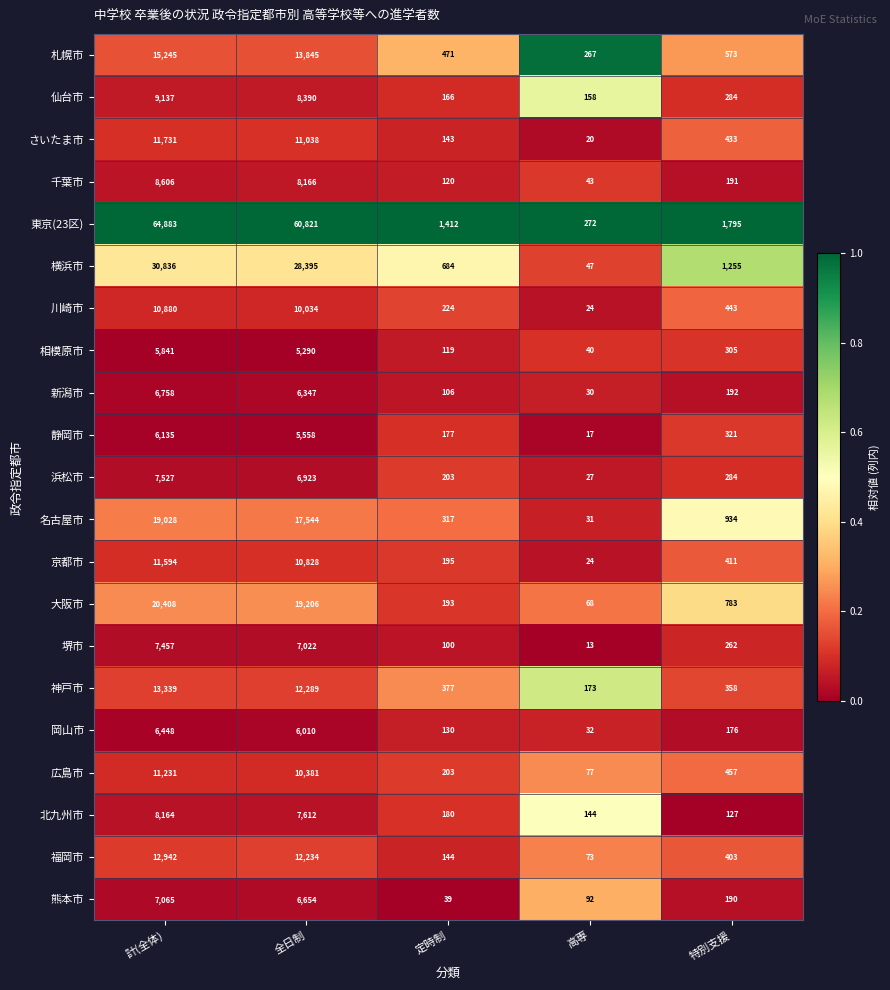

True or false: 広島市 has a value of 15797 at 計(全体).

False